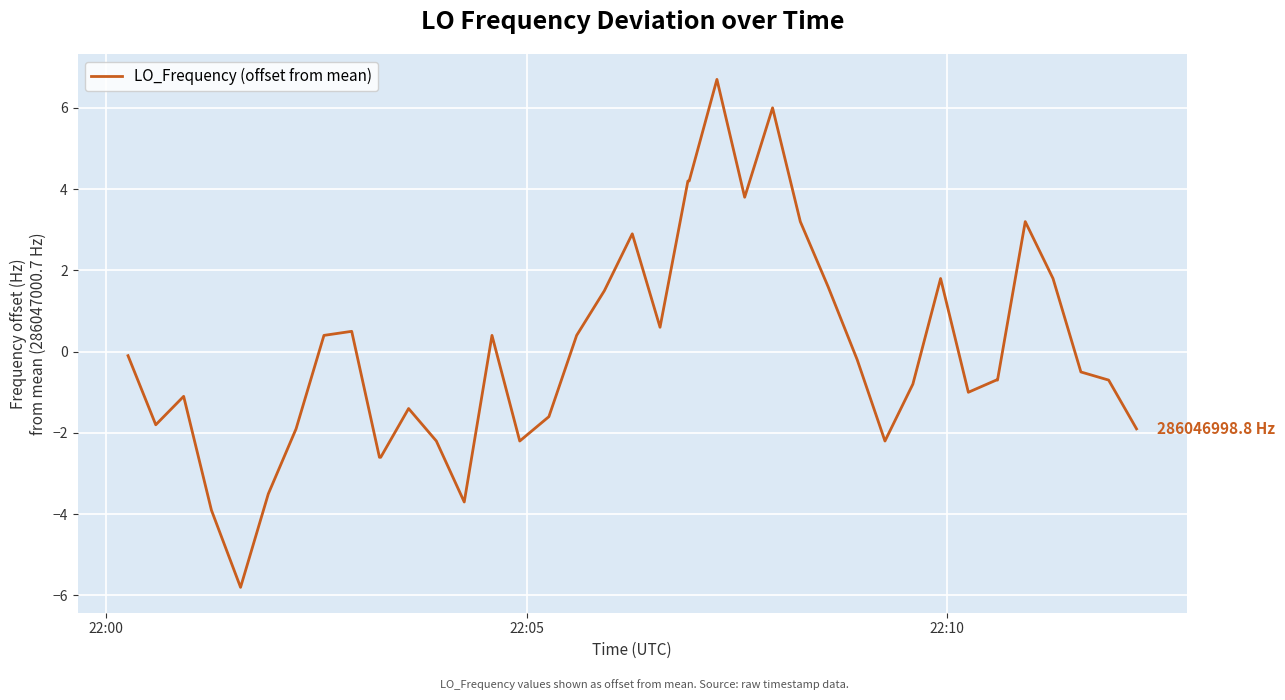

What is the minimum value shown in the chart?

-5.8